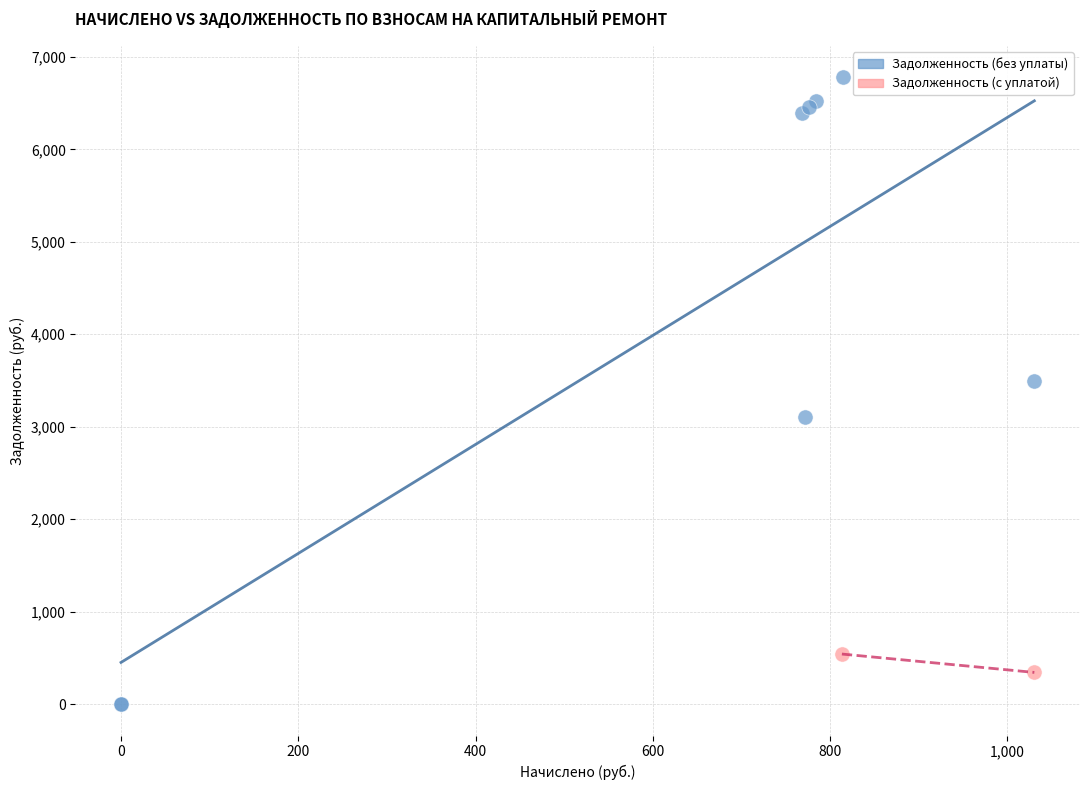

What are all the series names shown in the legend?

Задолженность (без уплаты), Задолженность (с уплатой)